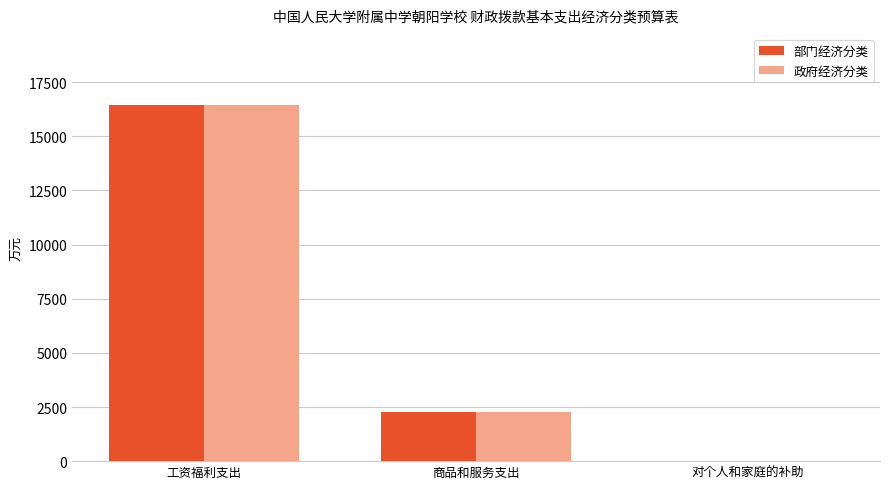

What is the difference between the 政府经济分类 values at 对个人和家庭的补助 and 工资福利支出?

16438.6